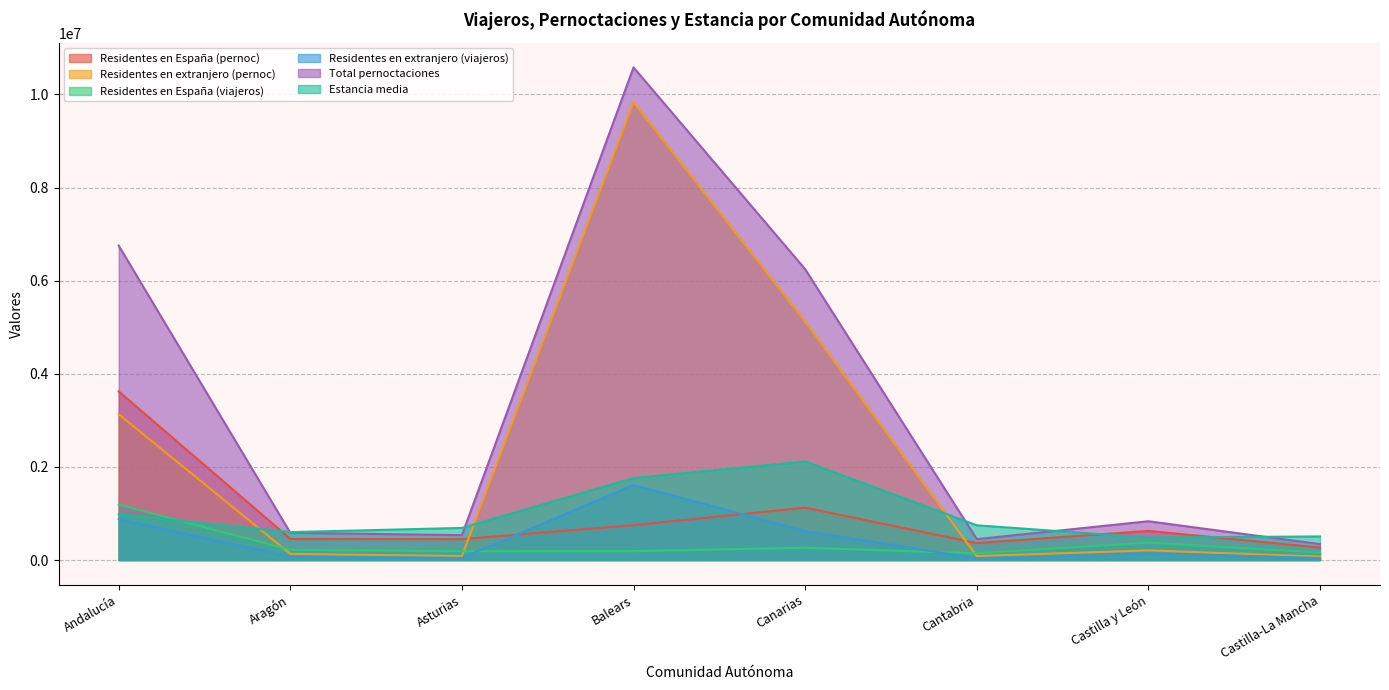

What is the lowest value of the Residentes en extranjero (viajeros) series?

36158.0